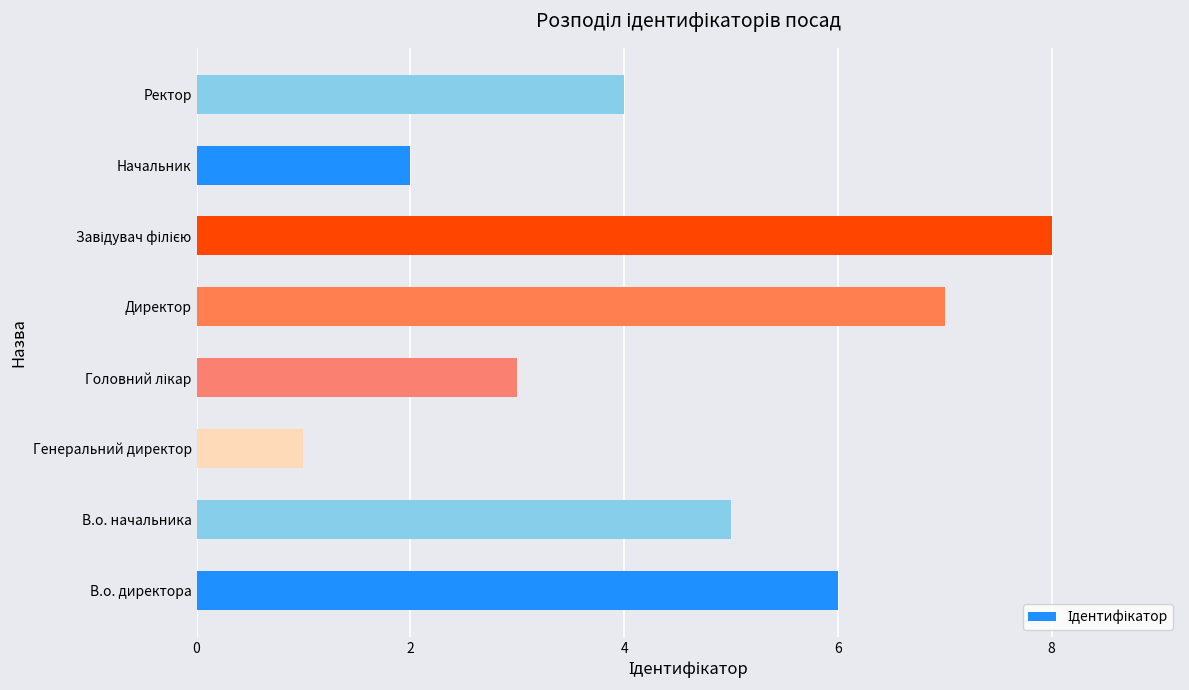

What is the change in value from В.о. директора to Директор?

+1